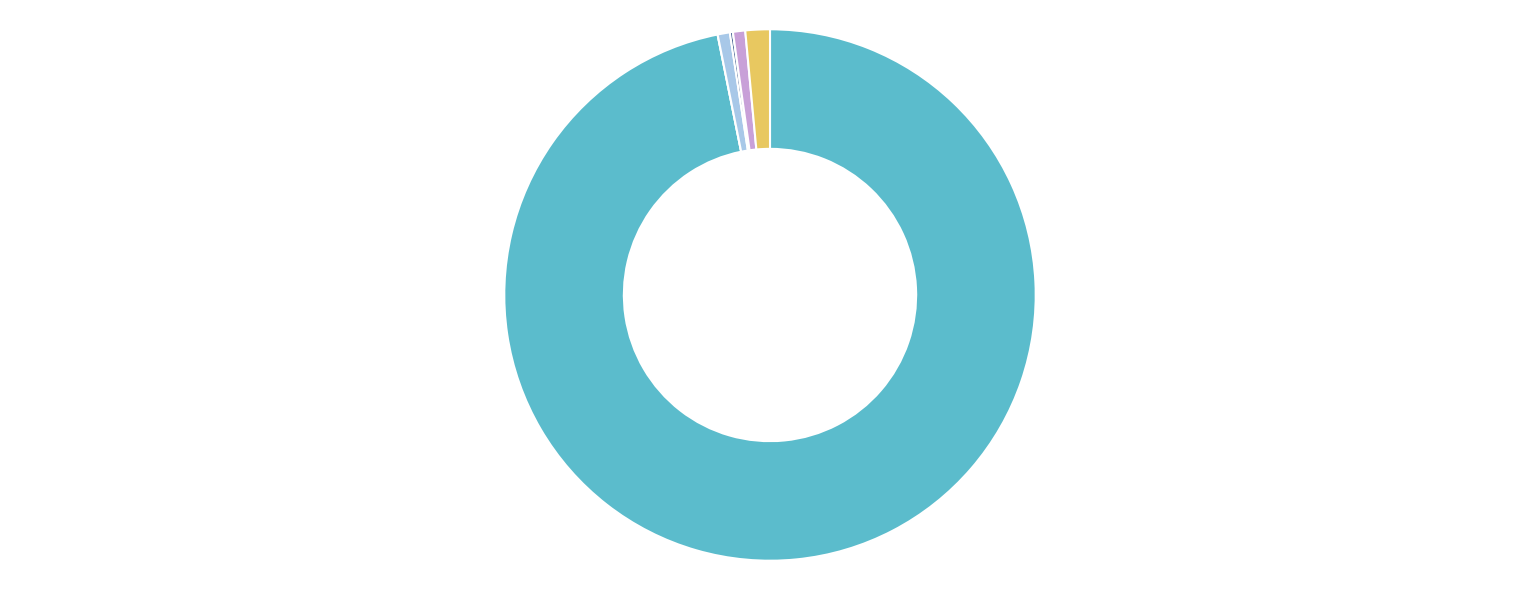

Which has a higher value, Asian alone or White alone?

White alone